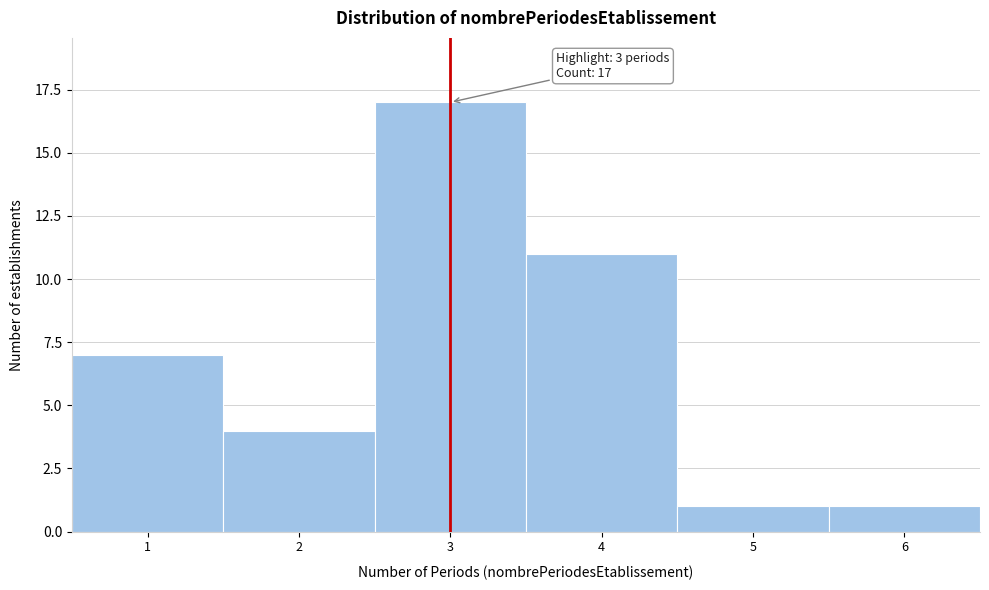

Reading left to right, extract all data points from this chart.

7	4	17	11	1	1